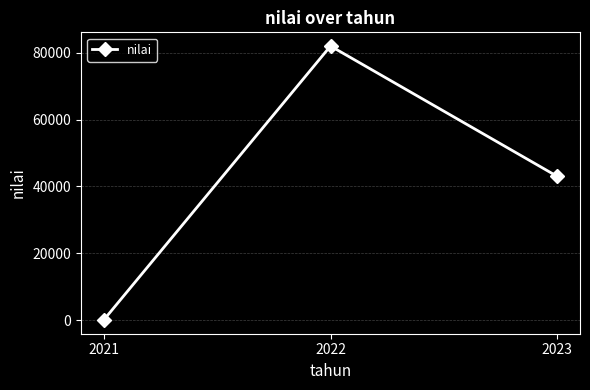

Where is the data nearest to the value 41023?

2023